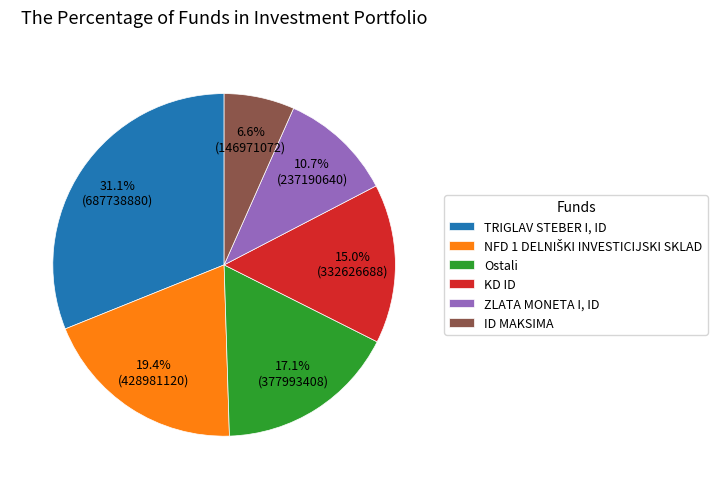

Which has a higher value, TRIGLAV STEBER I, ID or KD ID?

TRIGLAV STEBER I, ID